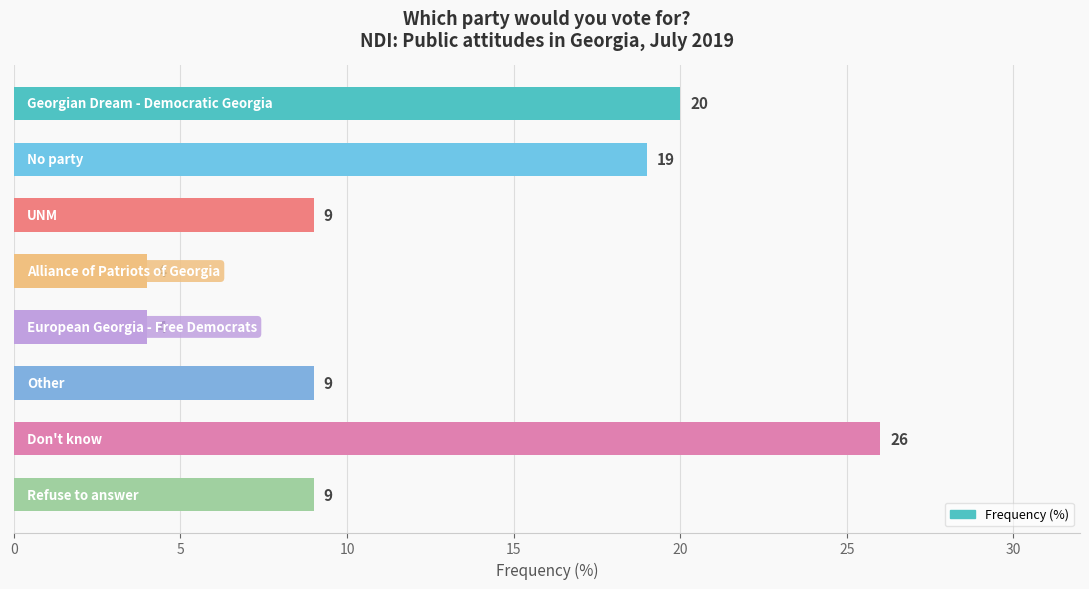

Reading top to bottom, list all the values displayed in this chart.

20	19	9	4	4	9	26	9